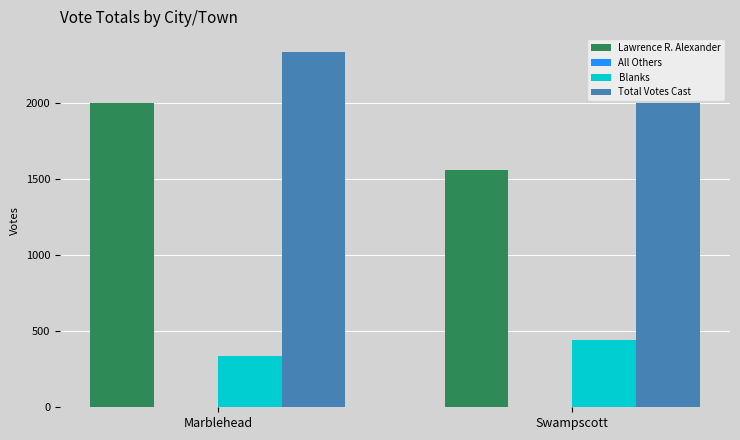

What is the label of the 1st bar from the left?

Marblehead